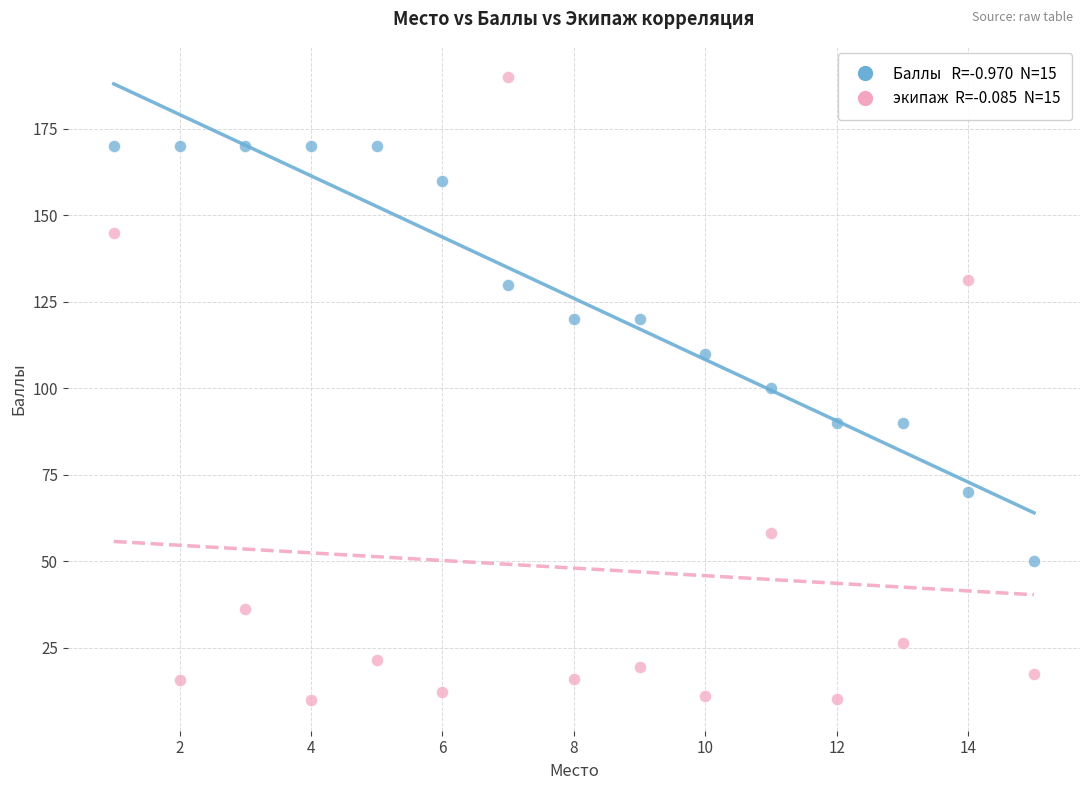

Across all data points, what is the range of X values (max minus min)?

14.0